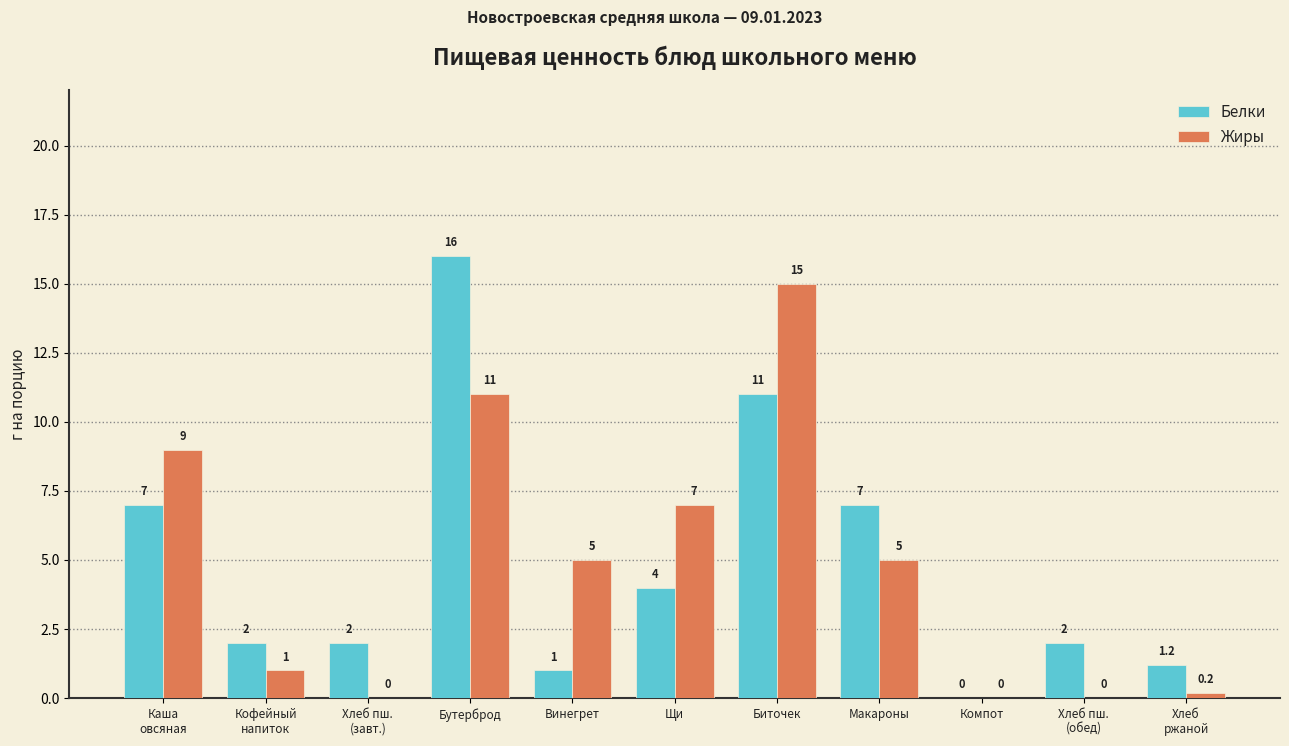

Is the value of Белки at Щи greater than the value of Жиры at Каша
овсяная?

No